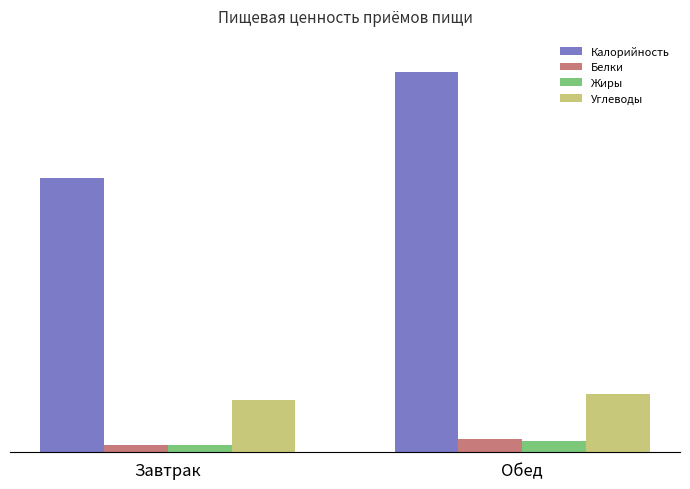

At which category is the sum across all series the highest?

Обед